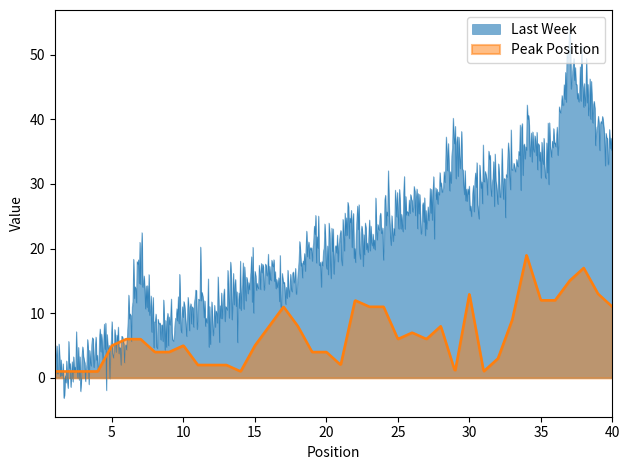

Which has a higher value, 8 or 40?

40